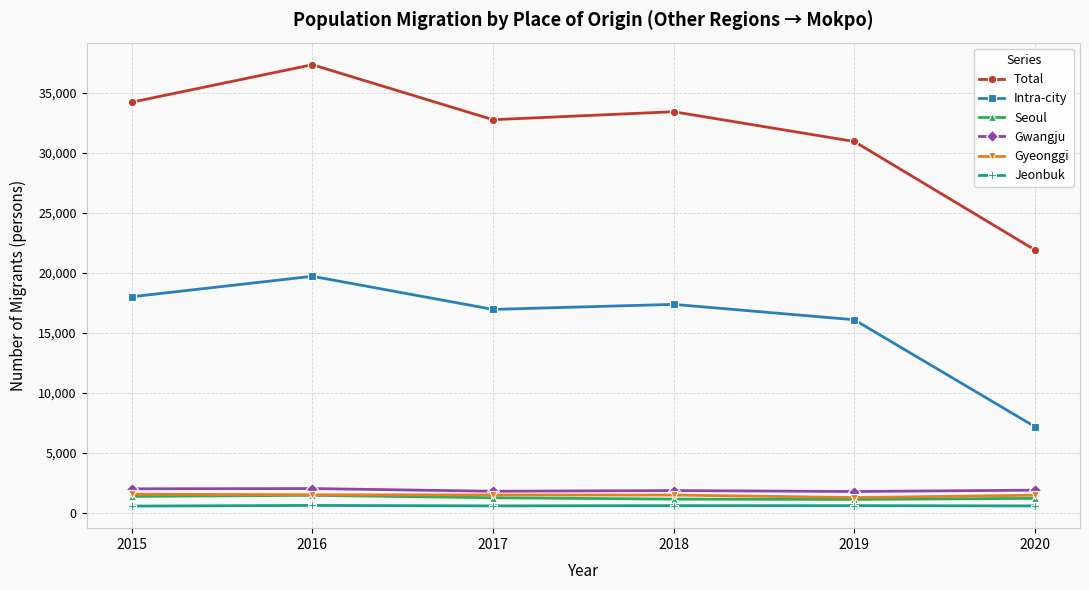

Which category has the lowest value in the Total series?

2020